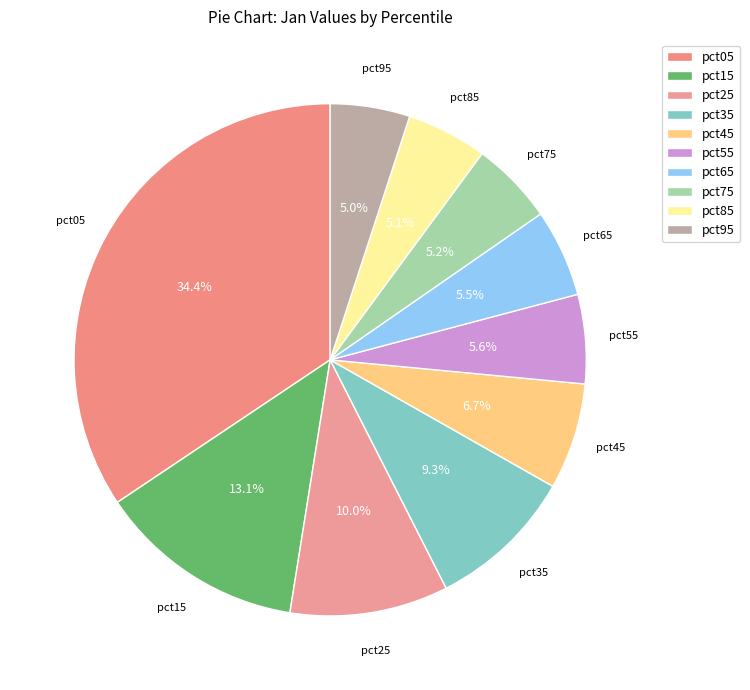

Is it true that pct25 is 10% of the pie?

True